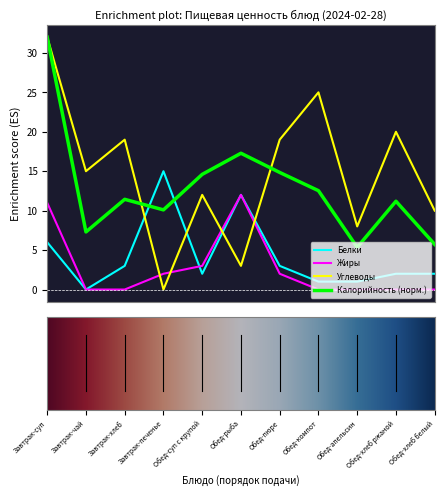

How many times do Белки and Углеводы cross each other?

4